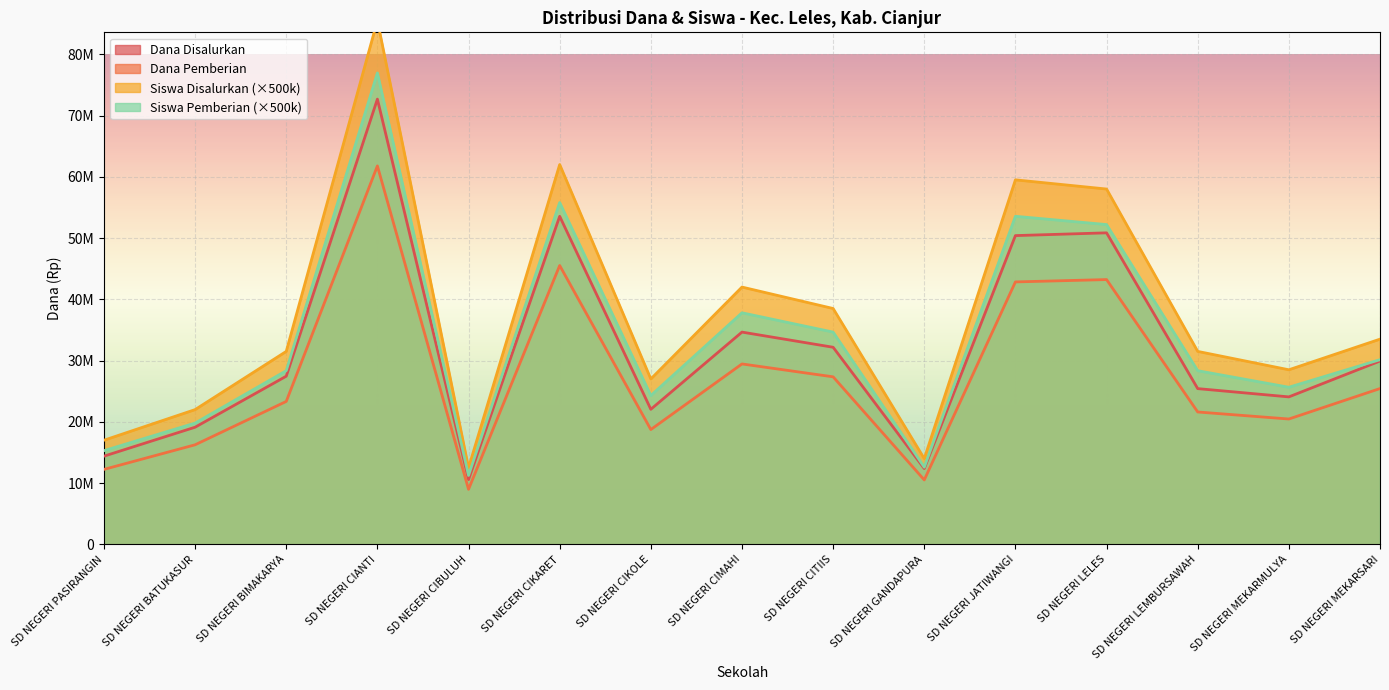

Reading left to right, extract all data points from this chart.

Dana Disalurkan: 14400000	19125000	27450000	72675000	10575000	53550000	22050000	34650000	32175000	12375000	50400000	50850000	25425000	24075000	29925000
Dana Pemberian: 12240000	16256250	23332500	61773750	8988750	45517500	18742500	29452500	27348750	10518750	42840000	43222500	21611250	20463750	25436250
Siswa Disalurkan: 17000000	22000000	31500000	85500000	12500000	62000000	27000000	42000000	38500000	14000000	59500000	58000000	31500000	28500000	33500000
Siswa Pemberian: 15300000	19800000	28350000	76950000	11250000	55800000	24300000	37800000	34650000	12600000	53550000	52200000	28350000	25650000	30150000